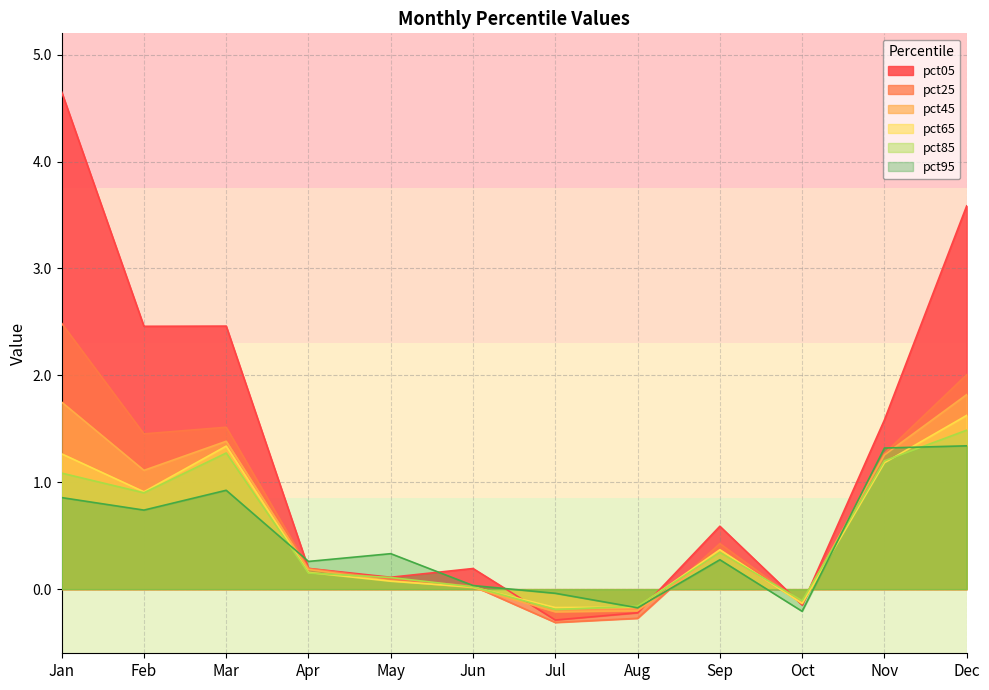

At which category does pct85 reach its first local valley?

Feb